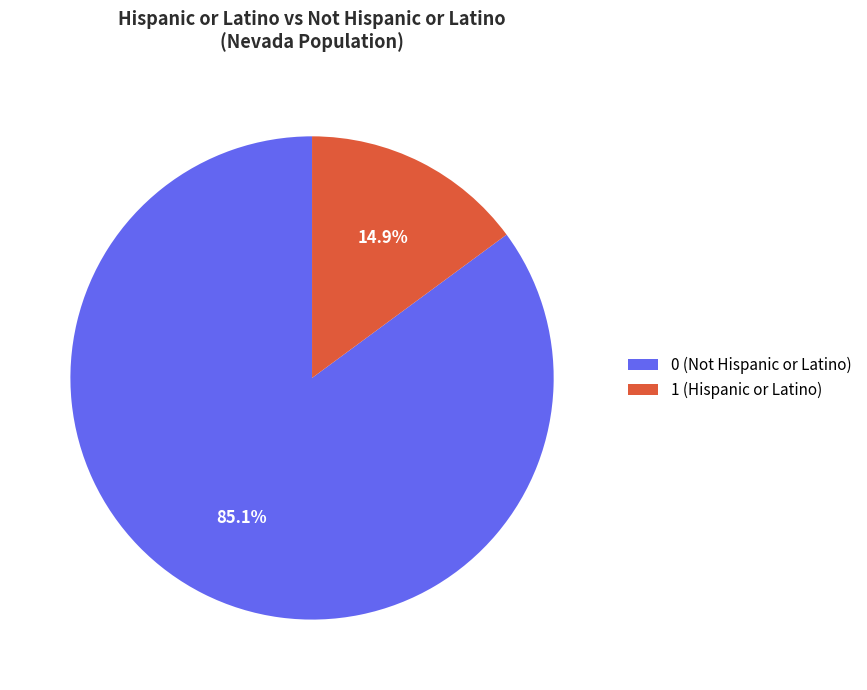

What portion of the pie excludes 0 (Not Hispanic or Latino)?

14.9%